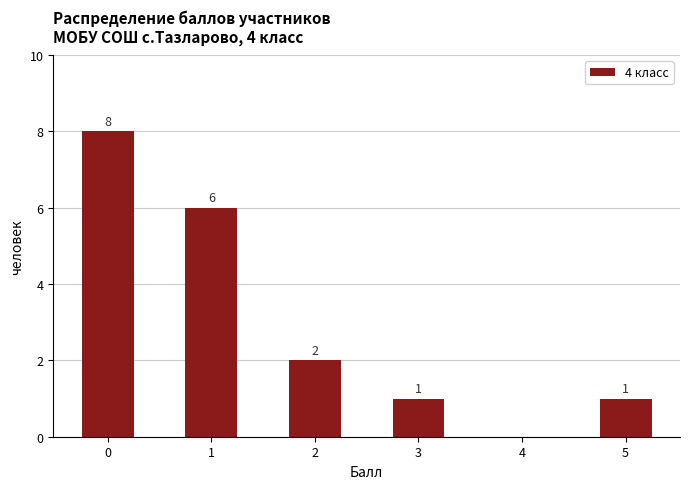

Which has a higher value, 1 or 5?

1